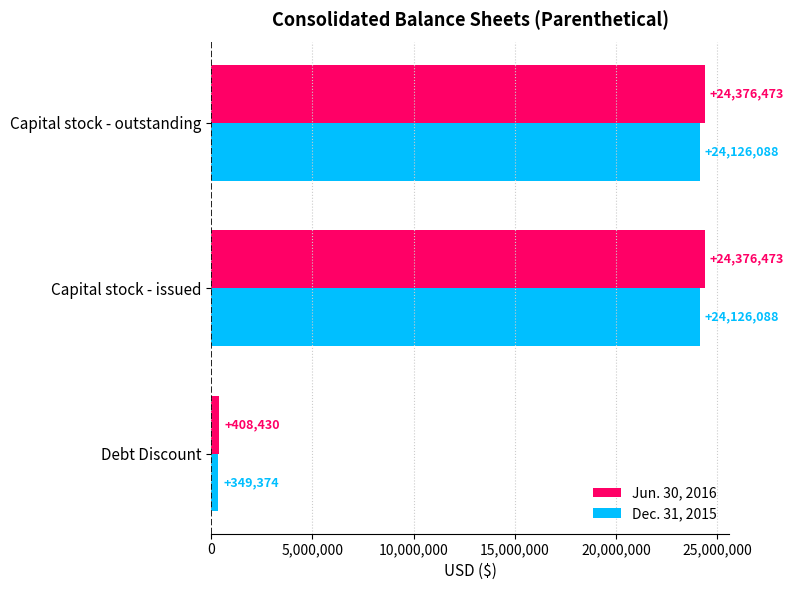

What is the lowest value of the Jun. 30, 2016 series?

408430